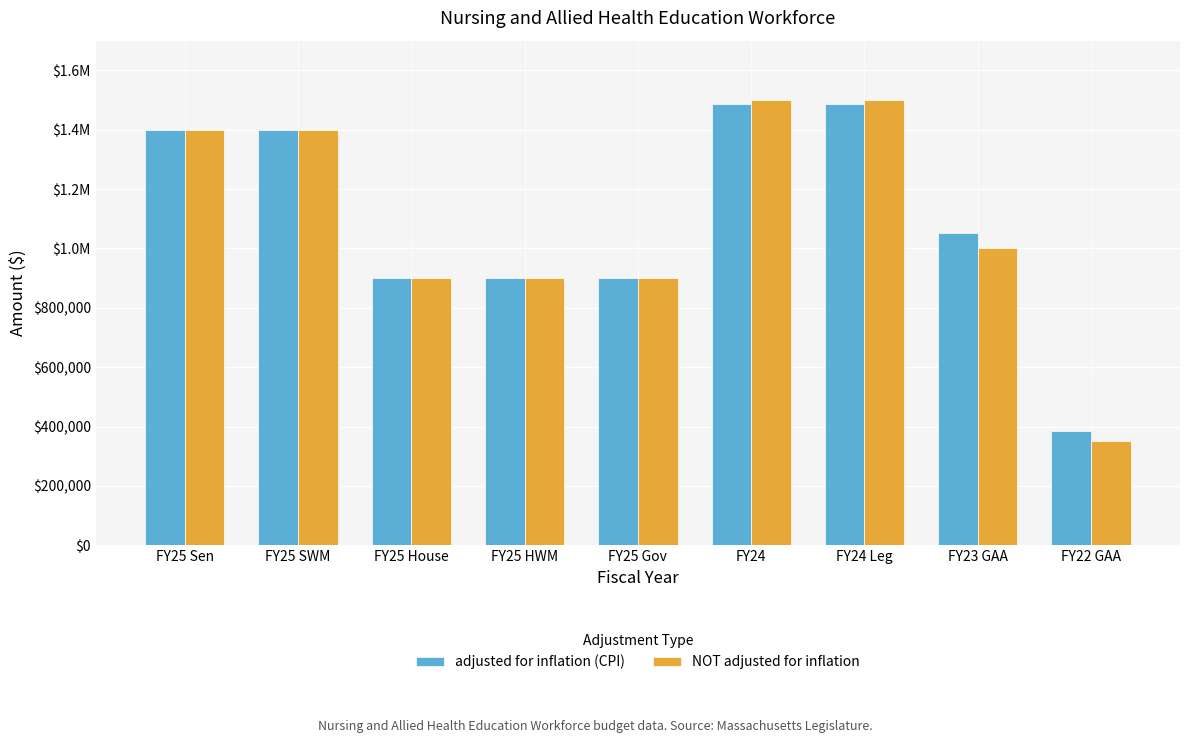

Which series changed the most between FY25 House and FY24?

NOT adjusted for inflation